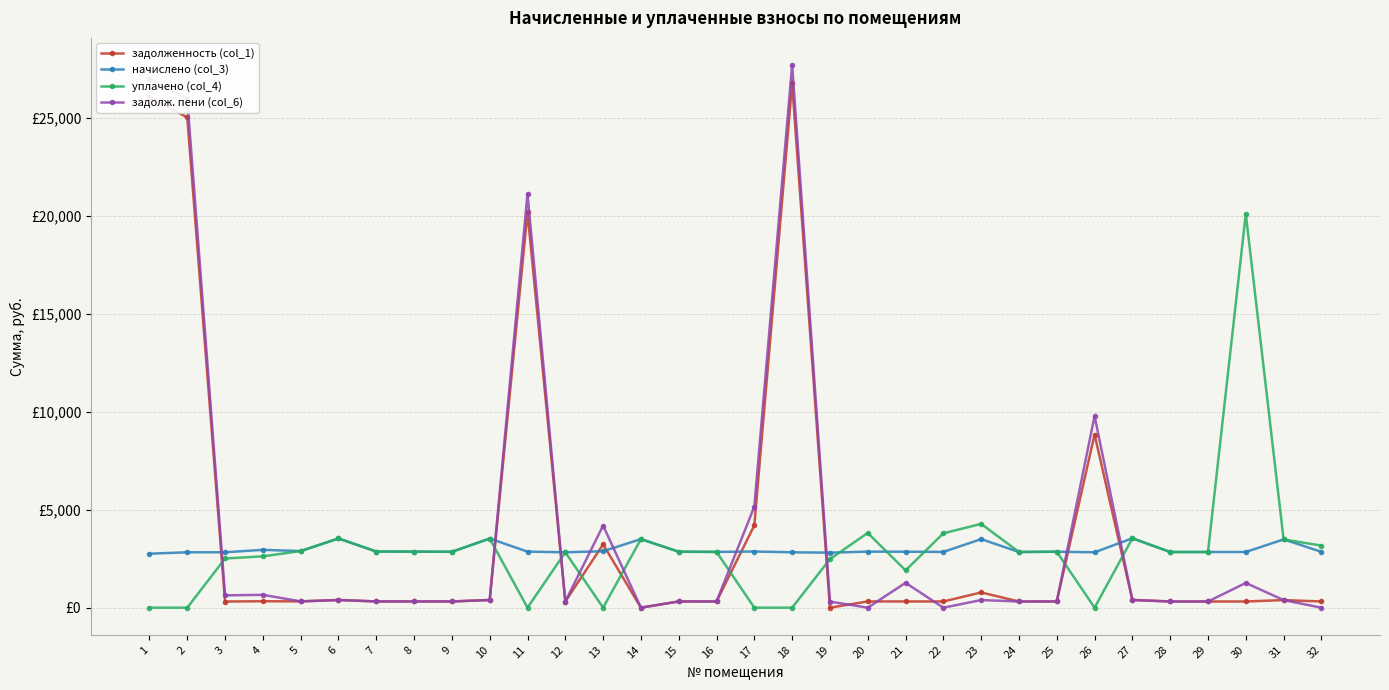

What are all the series names shown in the legend?

задолженность (col_1), начислено (col_3), уплачено (col_4), задолж. пени (col_6)